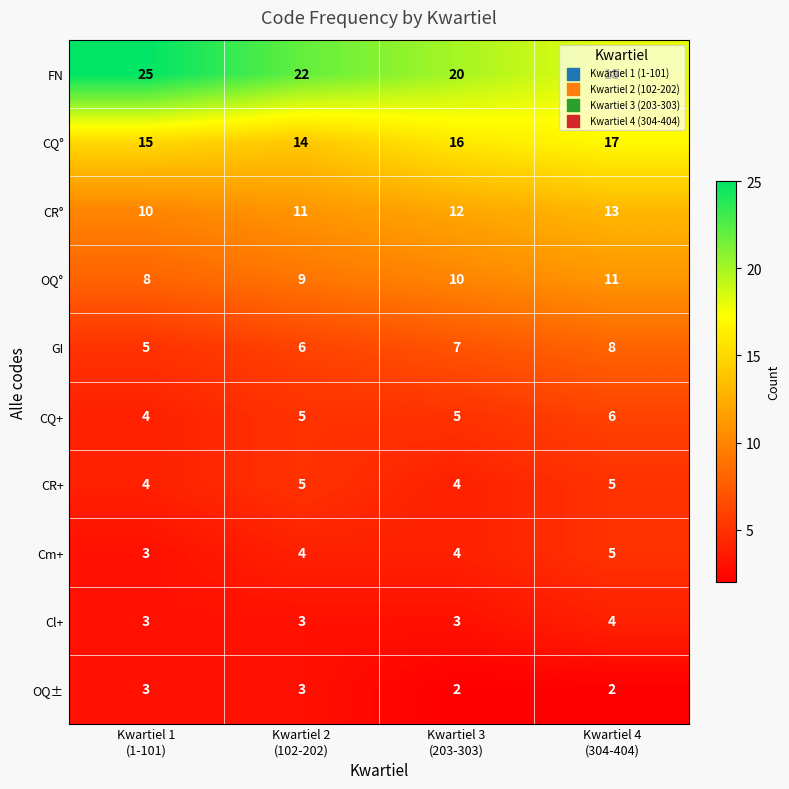

What is the maximum value shown in the chart?

25